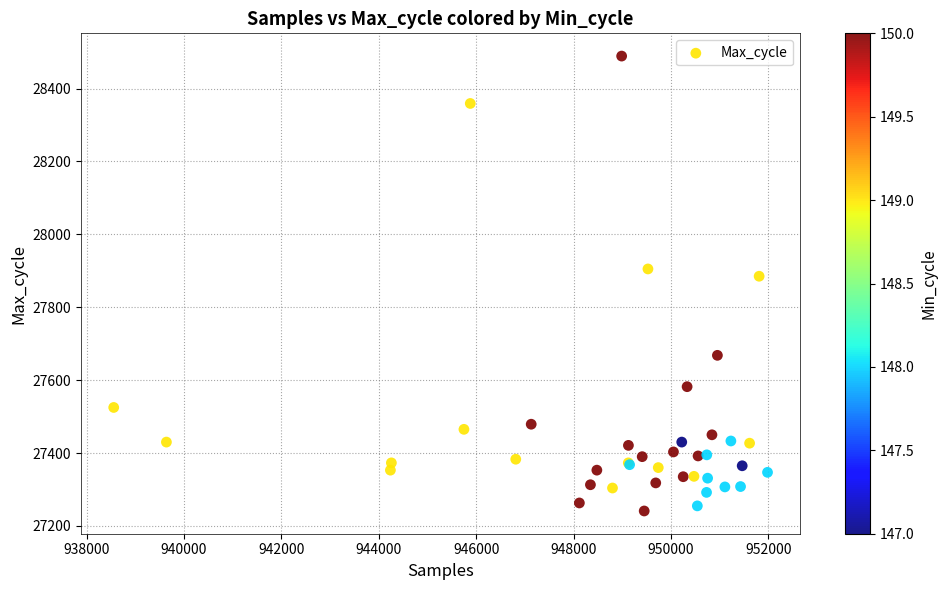

What Y value in the scatter plot is closest to 27865?

27885